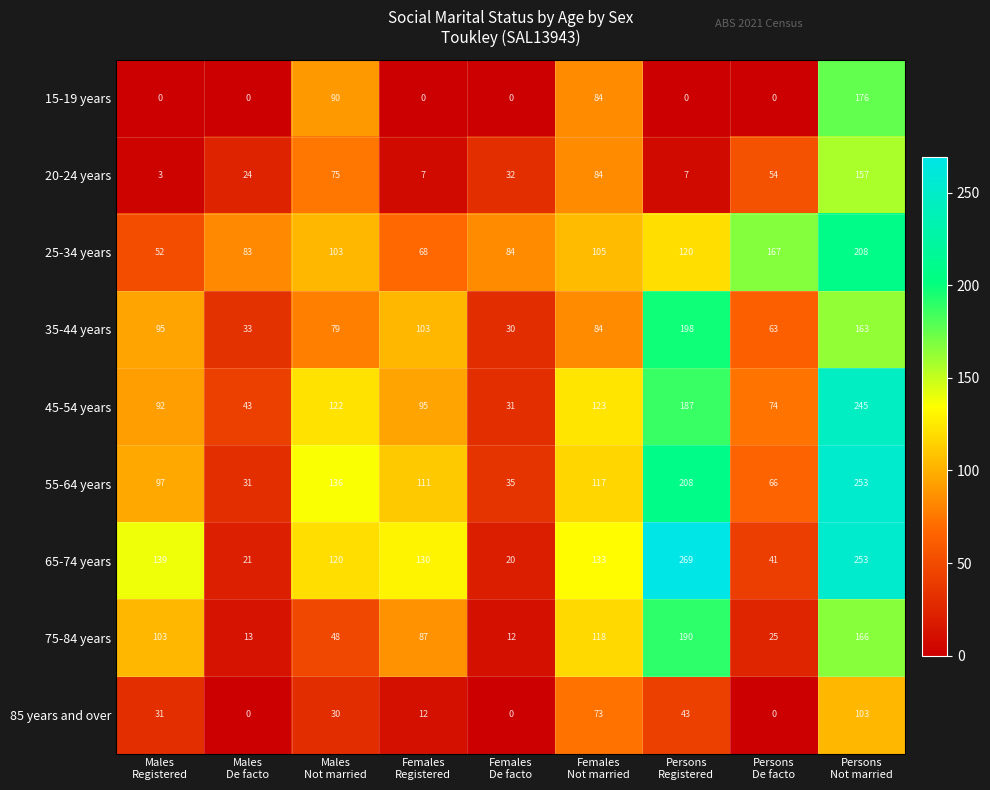

What is the maximum value shown in the chart?

269